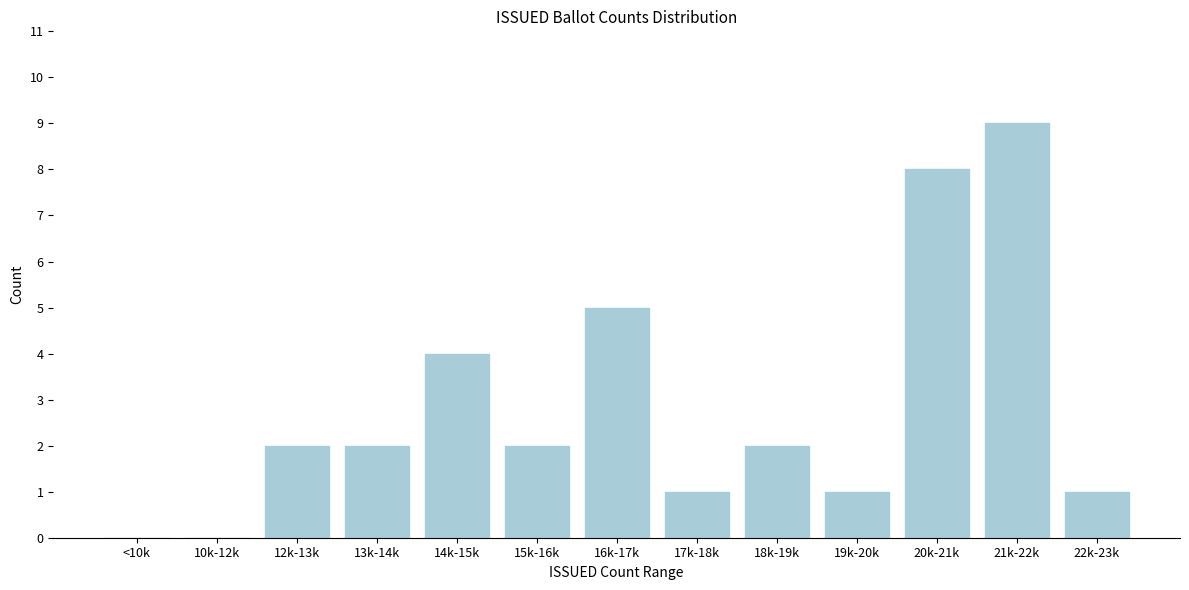

Reading left to right, list all the values displayed in this chart.

<10k=0	10k-12k=0	12k-13k=2	13k-14k=2	14k-15k=4	15k-16k=2	16k-17k=5	17k-18k=1	18k-19k=2	19k-20k=1	20k-21k=8	21k-22k=9	22k-23k=1